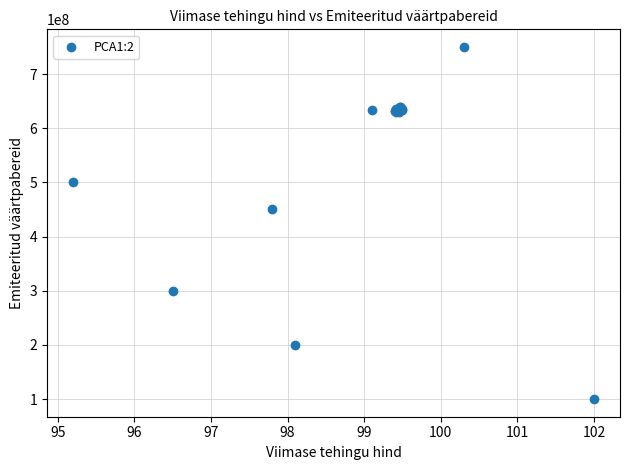

What Y value in the scatter plot is closest to 425000000?

450000000